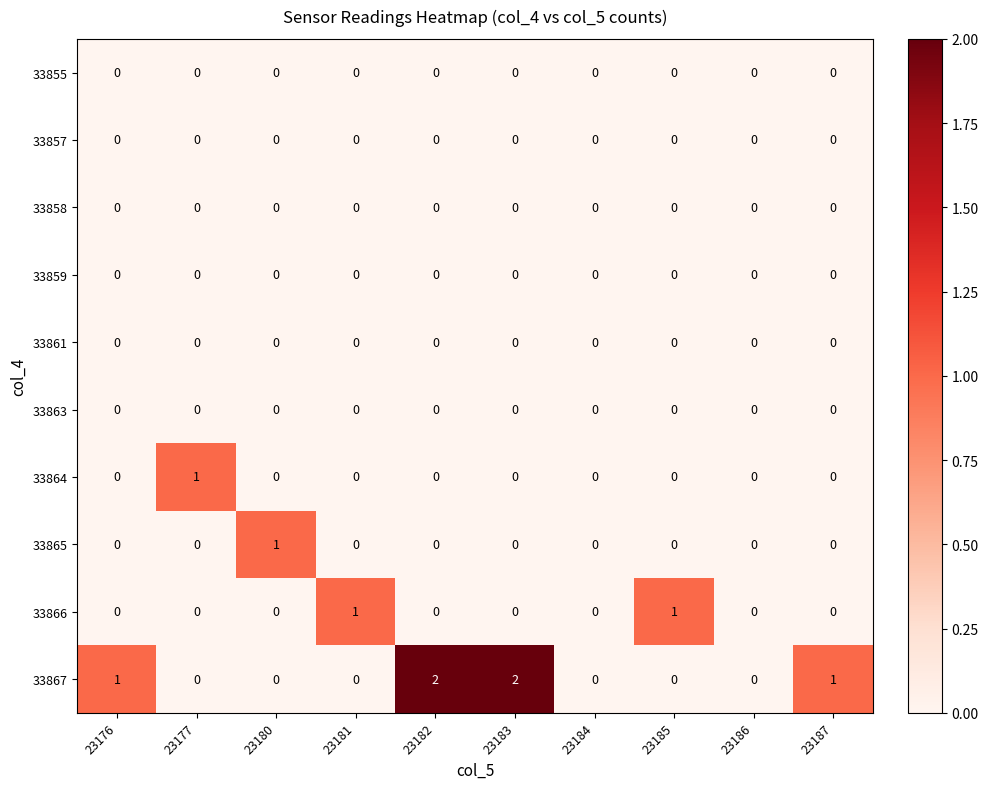

Which series changed the most between 23186 and 23187?

33867